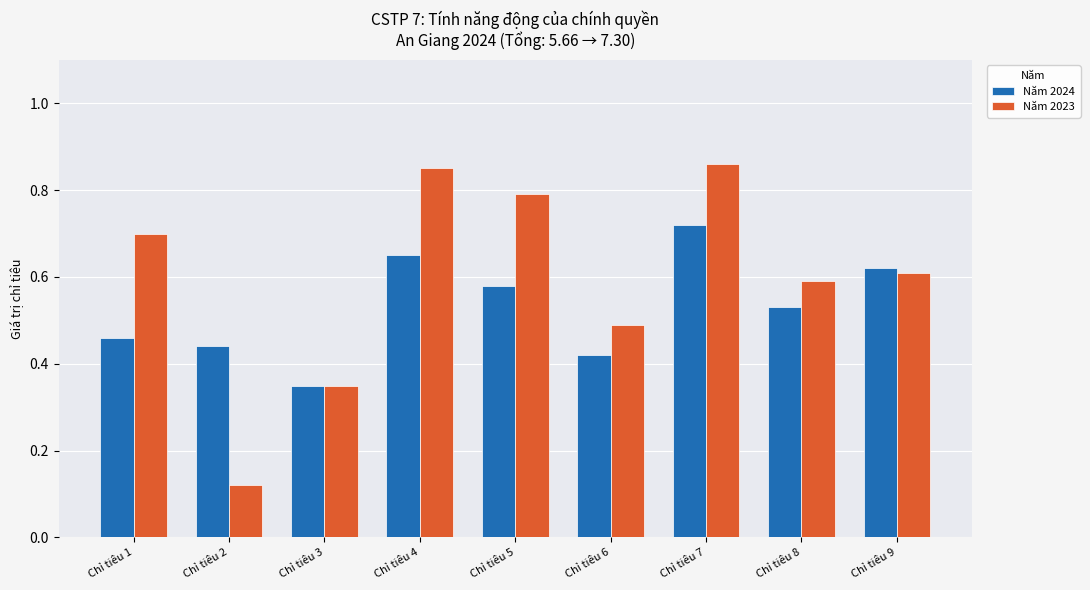

How many series are shown in this chart?

2